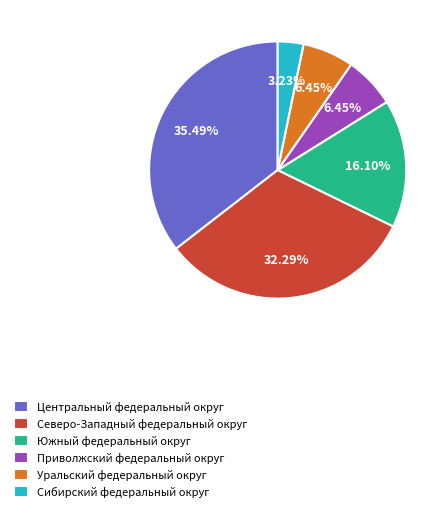

Count the number of slices in the pie.

6